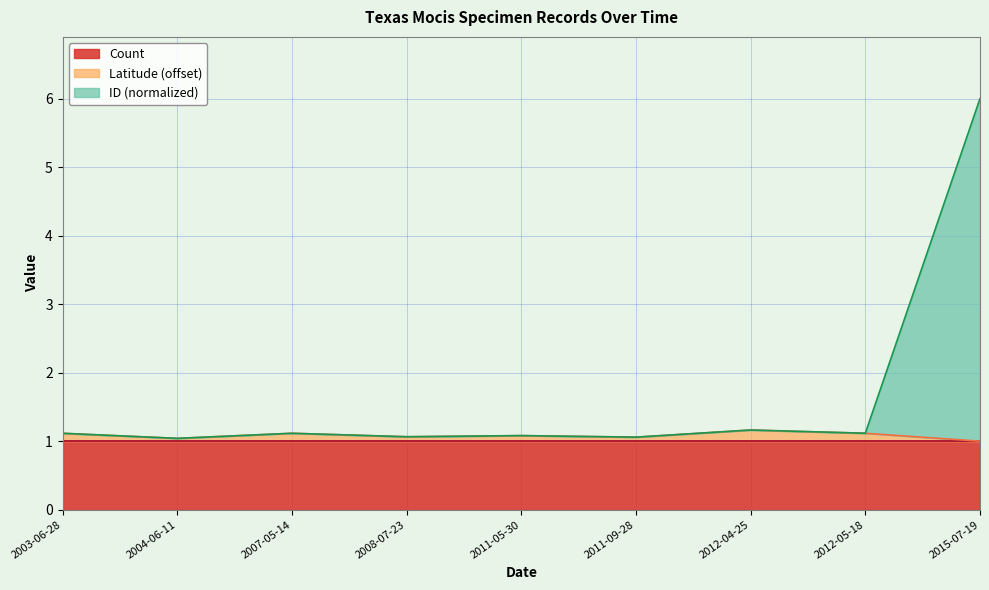

What is the total value across all series at 2011-05-30?

1.1